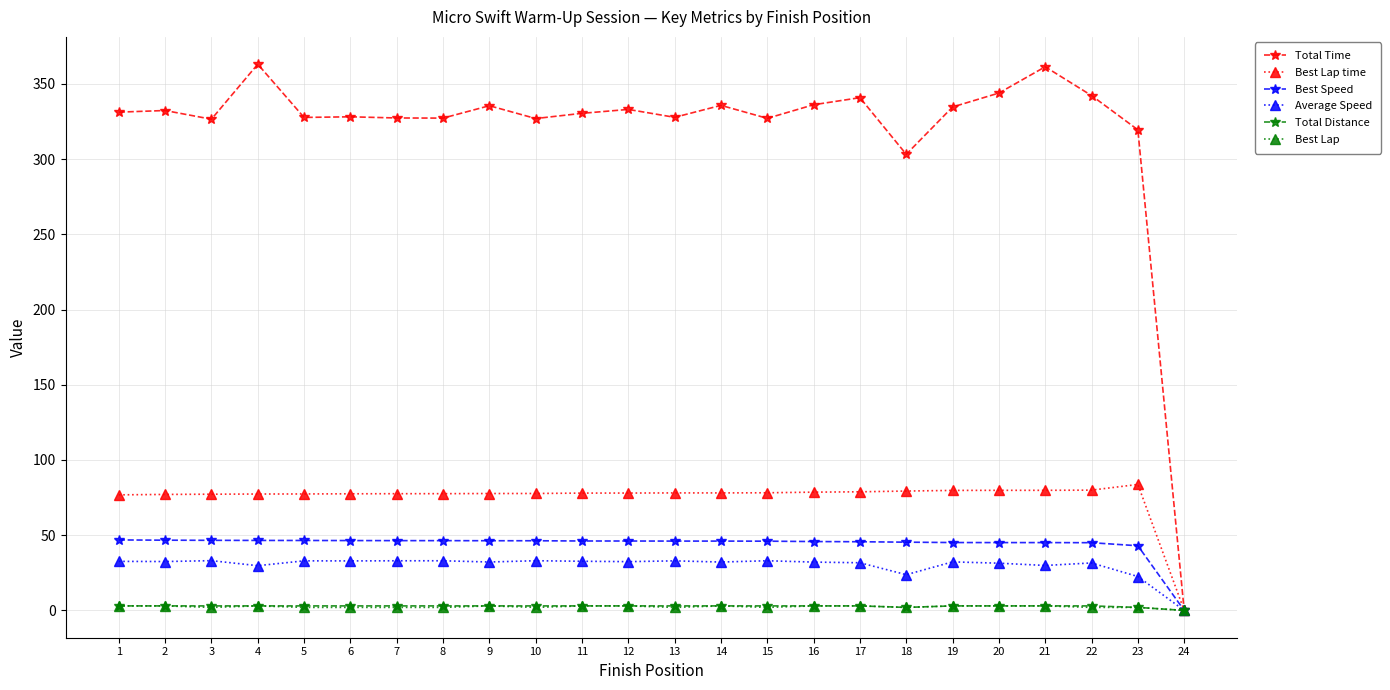

Which series has the widest spread of values?

Total Time